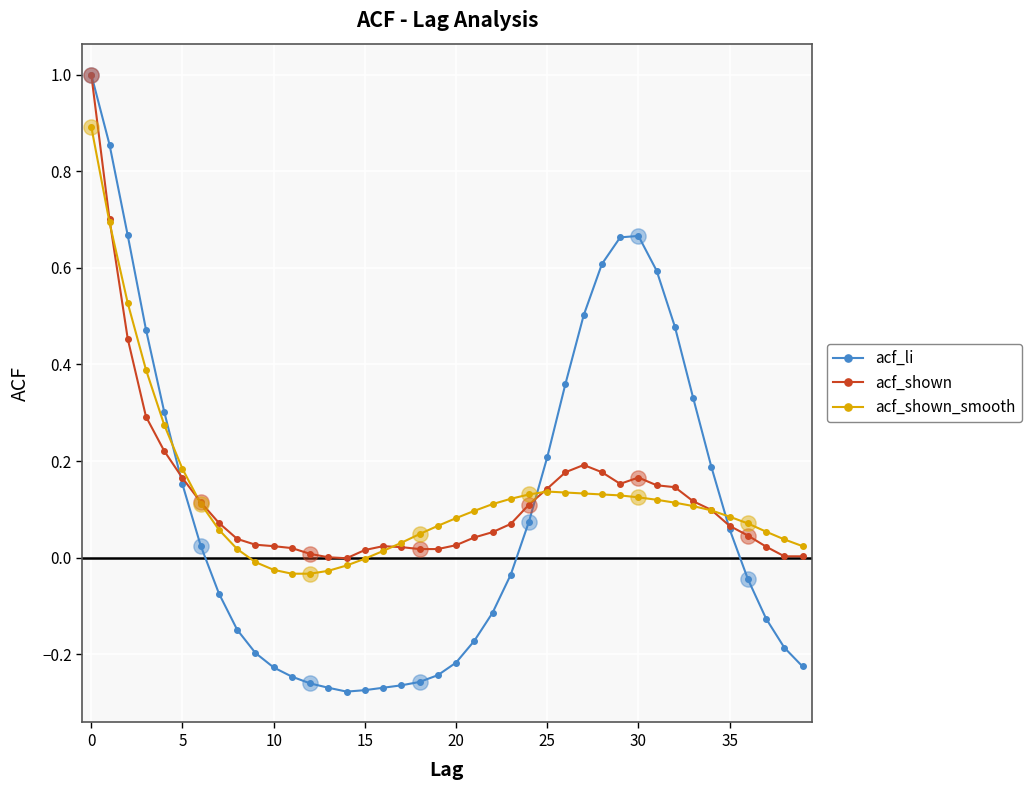

Which series has the largest range (max minus min)?

acf_li